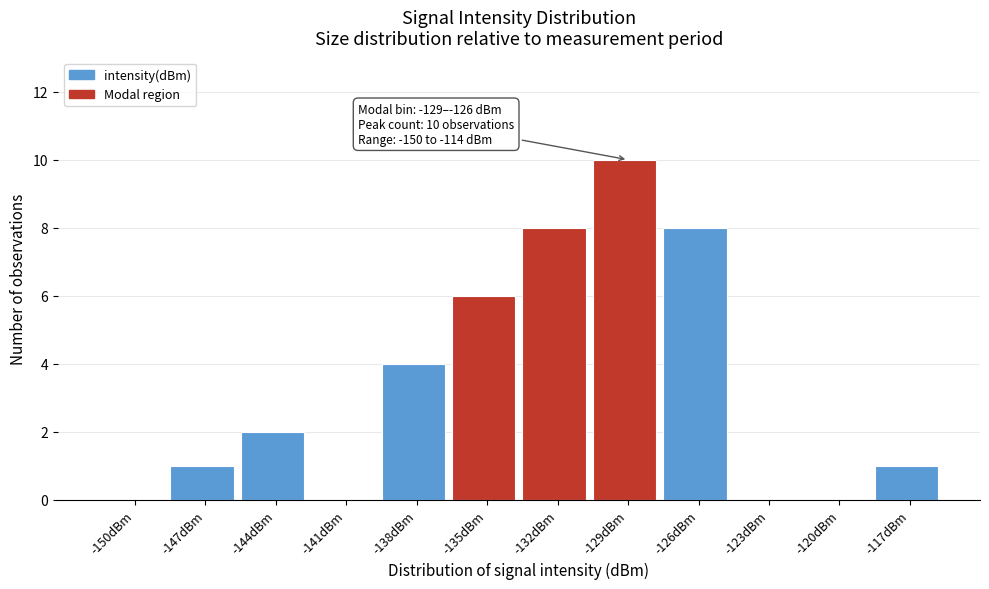

Reading right to left, extract all data points from this chart.

-117dBm=1	-120dBm=0	-123dBm=0	-126dBm=8	-129dBm=10	-132dBm=8	-135dBm=6	-138dBm=4	-141dBm=0	-144dBm=2	-147dBm=1	-150dBm=0